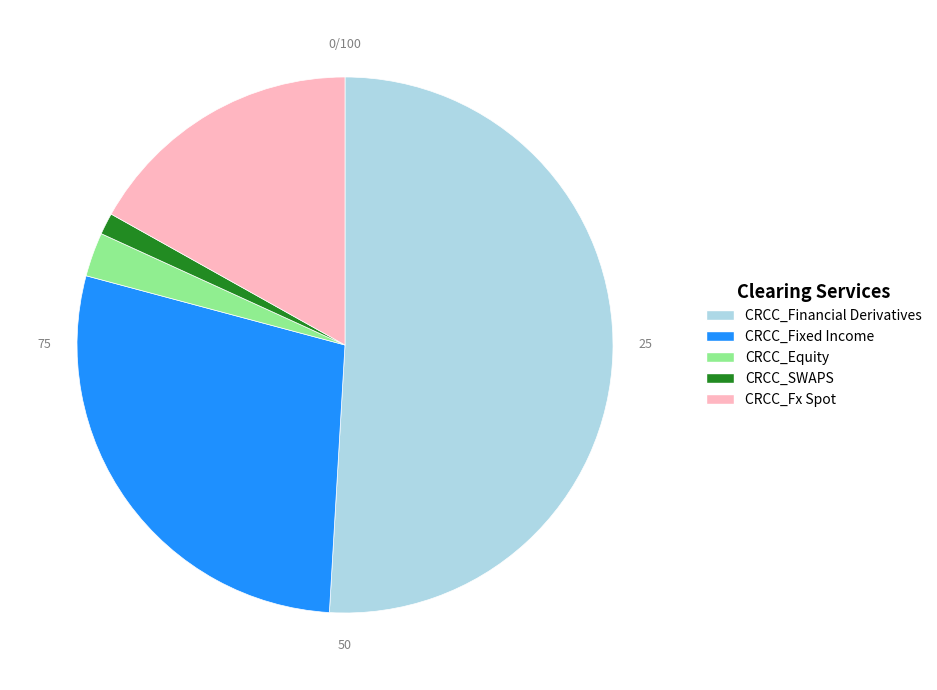

How many slices are in this pie chart?

5